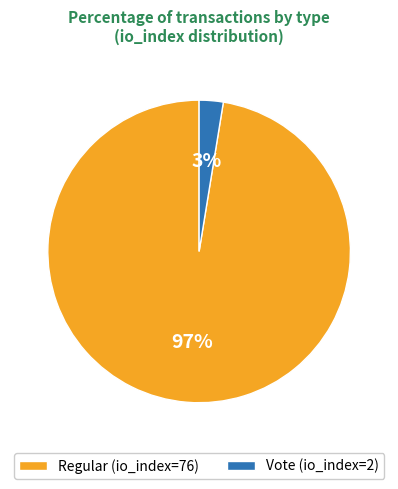

To the nearest percent, what is the average slice percentage?

50%